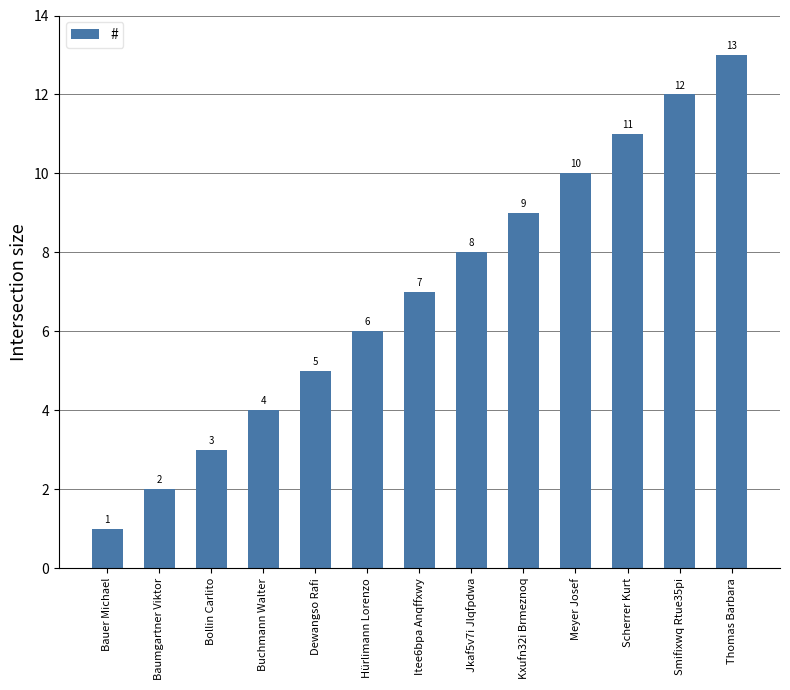

Are the bars horizontal?

No